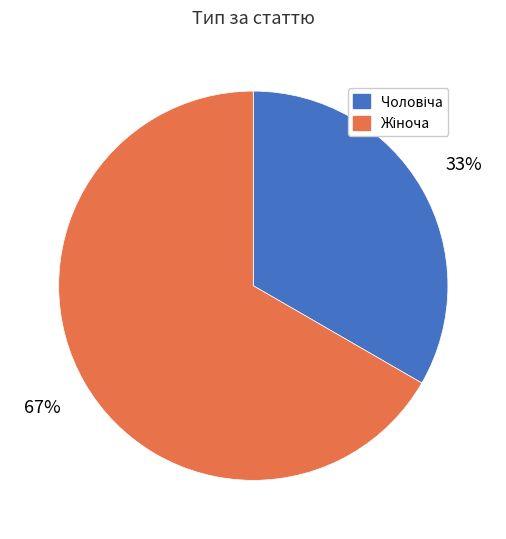

Is there a majority slice in this chart?

Yes